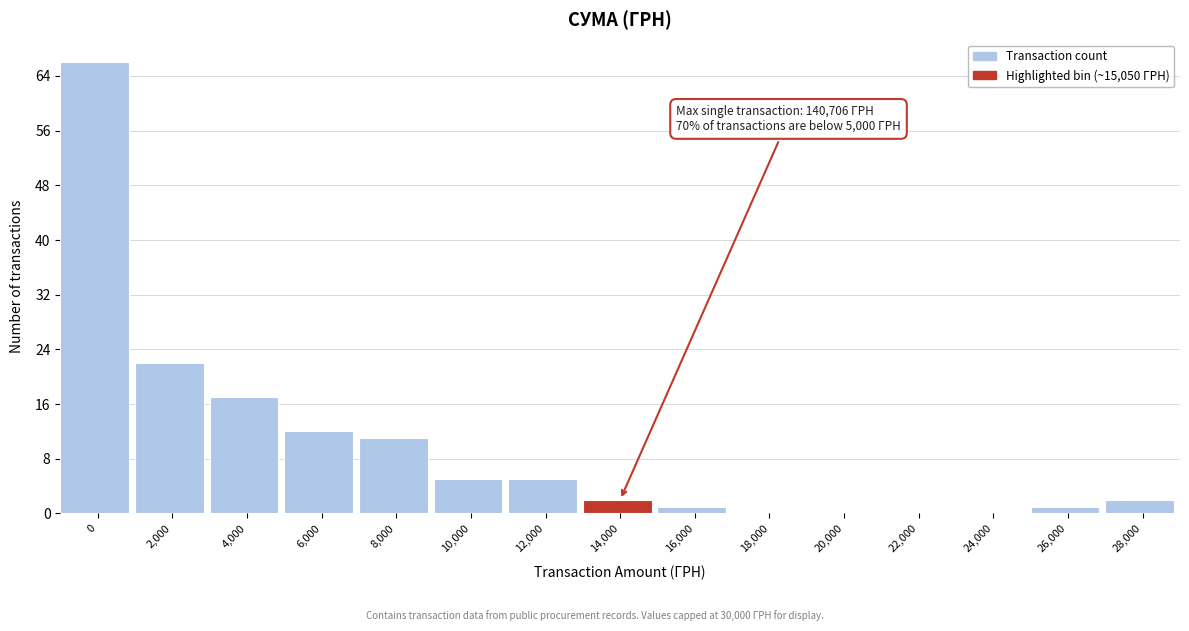

Reading left to right, list all the values displayed in this chart.

0=66	2,000=22	4,000=17	6,000=12	8,000=11	10,000=5	12,000=5	14,000=2	16,000=1	18,000=0	20,000=0	22,000=0	24,000=0	26,000=1	28,000=2